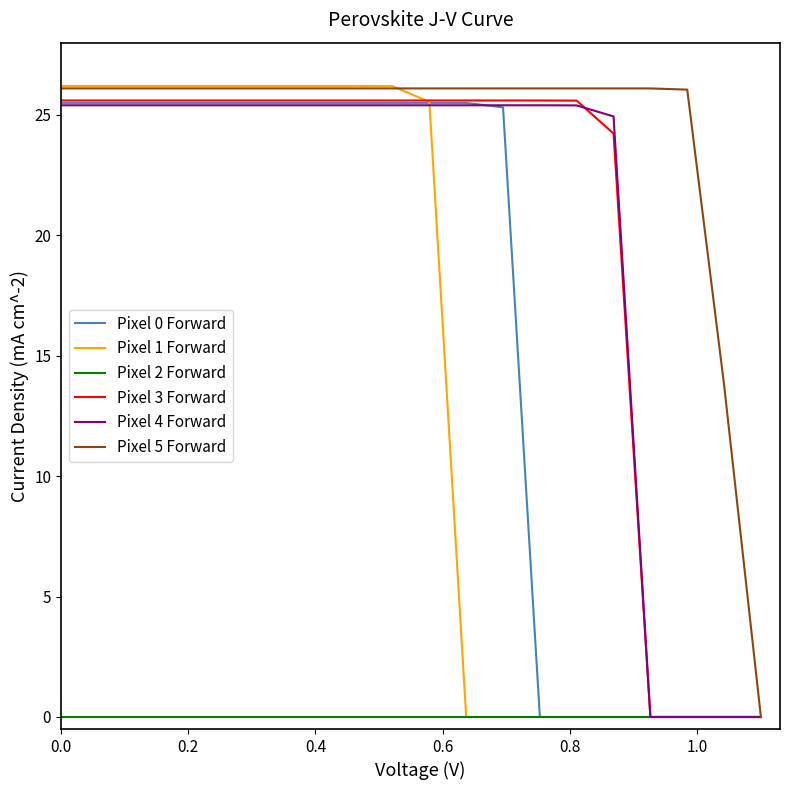

Which series has the largest total across all categories?

Pixel 5 Forward